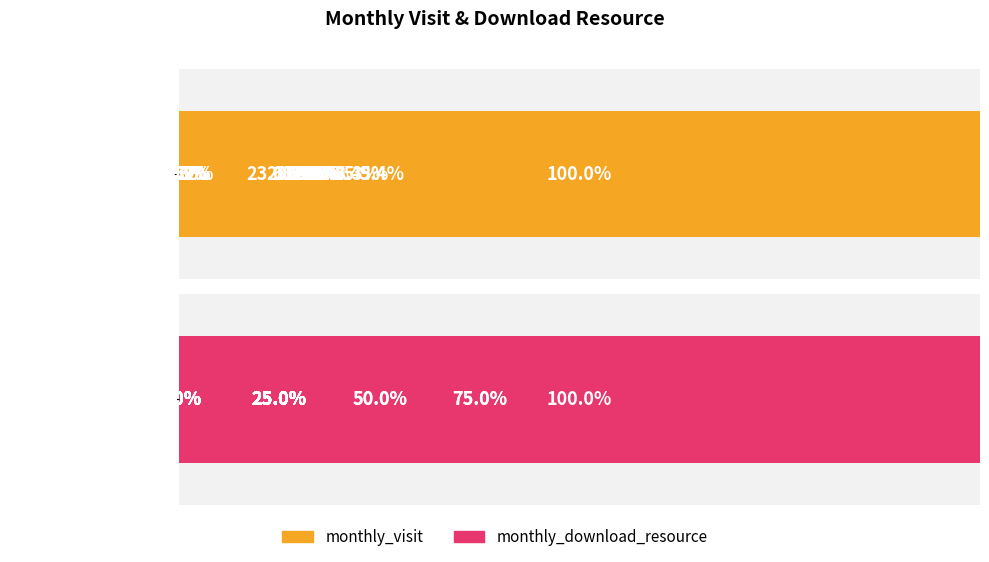

How many values in the monthly_download_resource series are below 25?

8